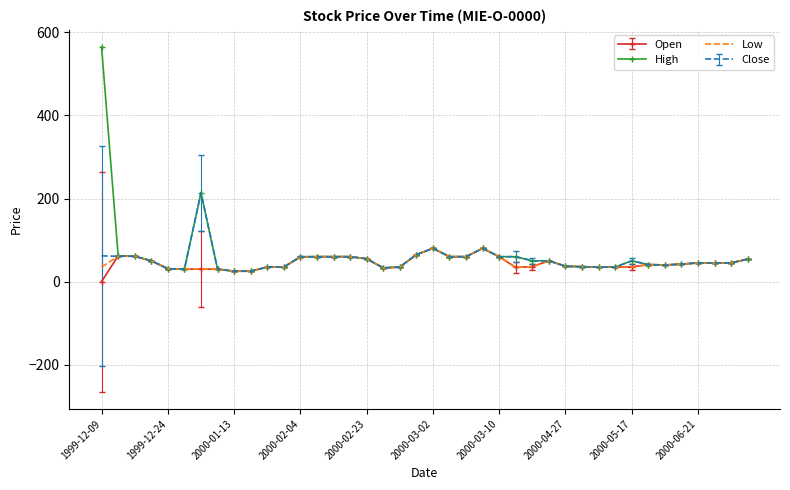

What is the difference between the maximum and minimum values in the Low series?

55